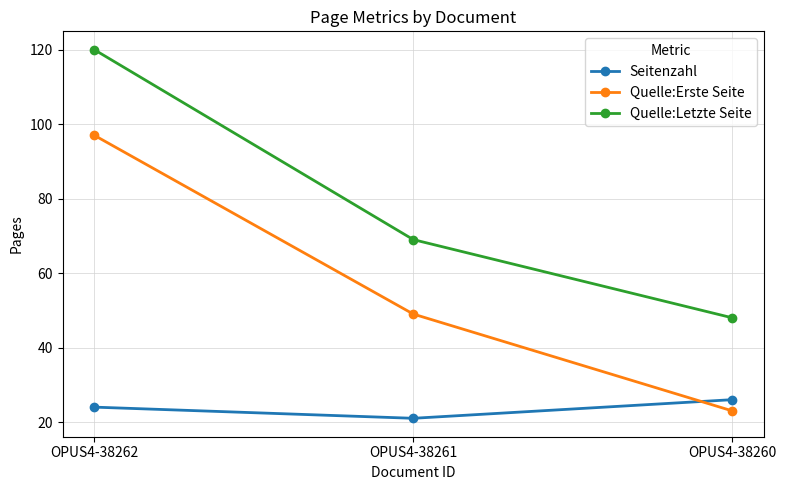

What is the approximate value of Seitenzahl at OPUS4-38262?

24